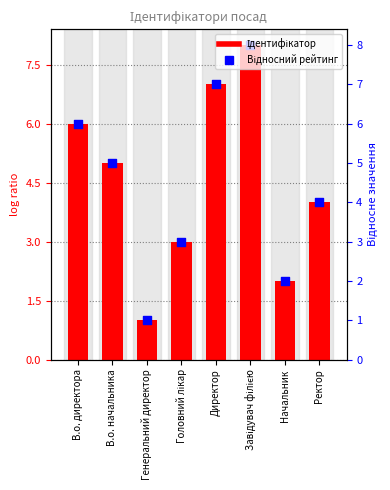

Is the value of Відносний рейтинг at В.о. директора greater than the value of Ідентифікатор at Ректор?

Yes